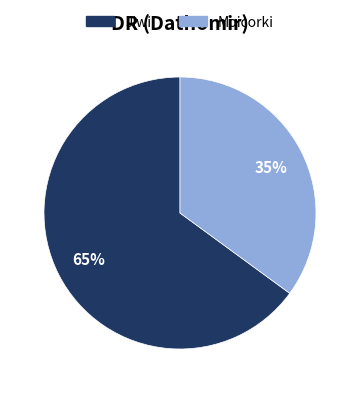

Is Moicorki the majority of the pie?

No